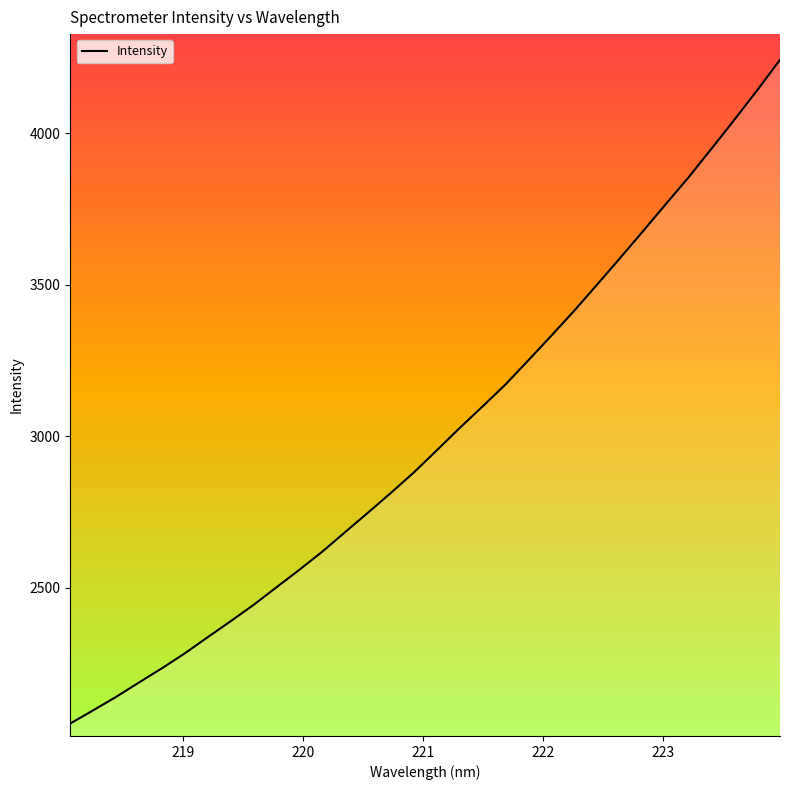

What is the difference between the maximum and minimum values?

2189.0